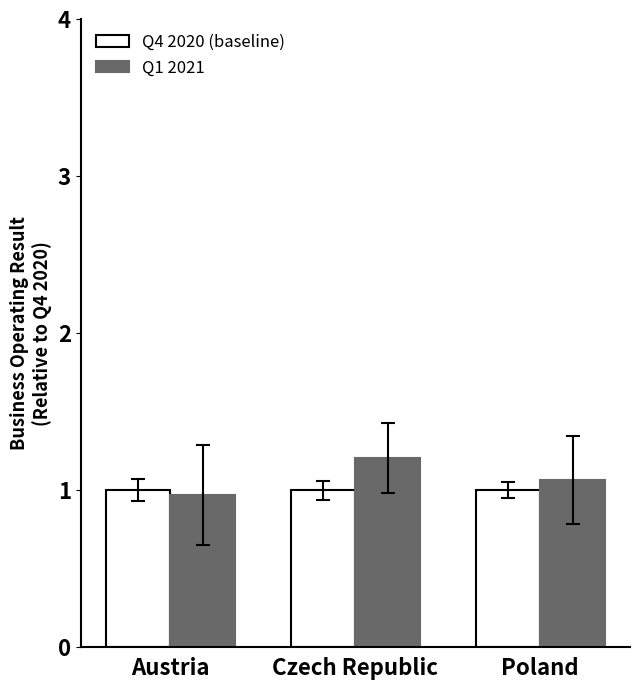

What is the label of the 1st bar from the left?

Austria